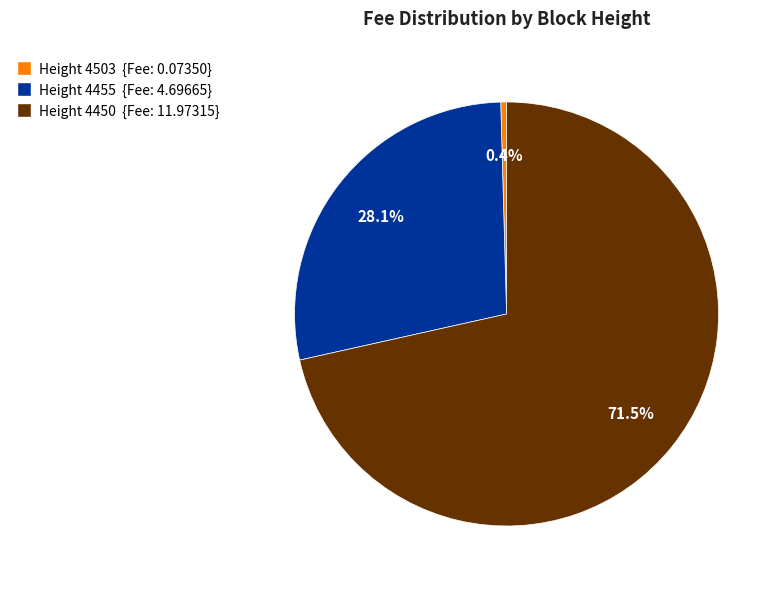

Is there a majority slice in this chart?

Yes